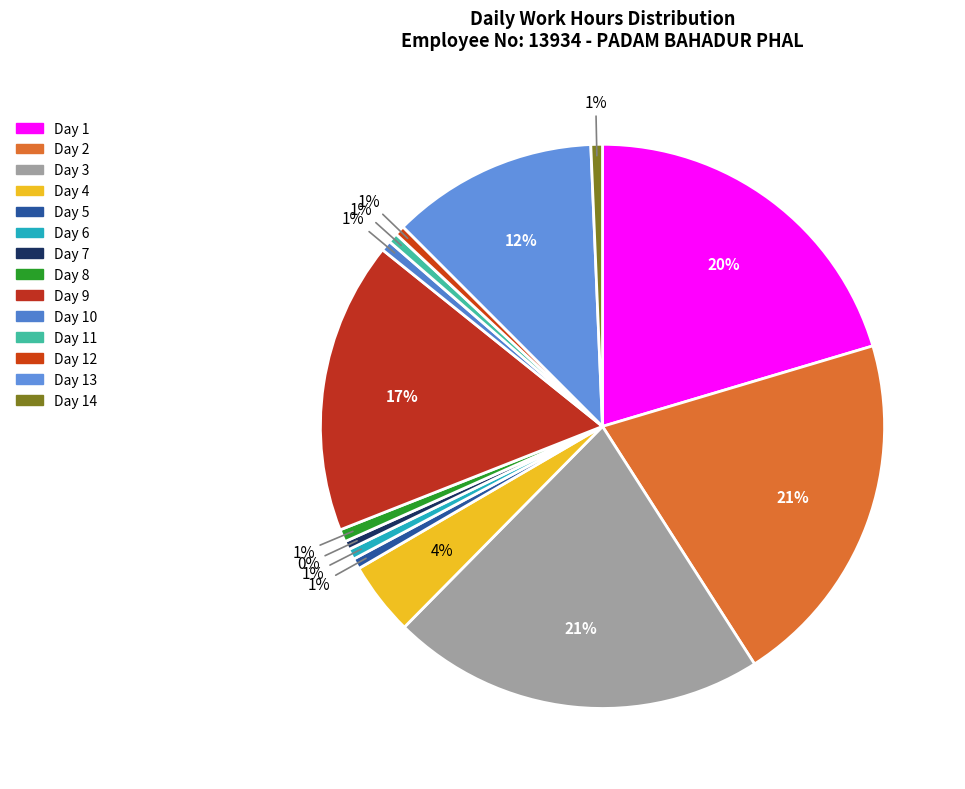

True or false: Day 6 accounts for 1% of the total.

True